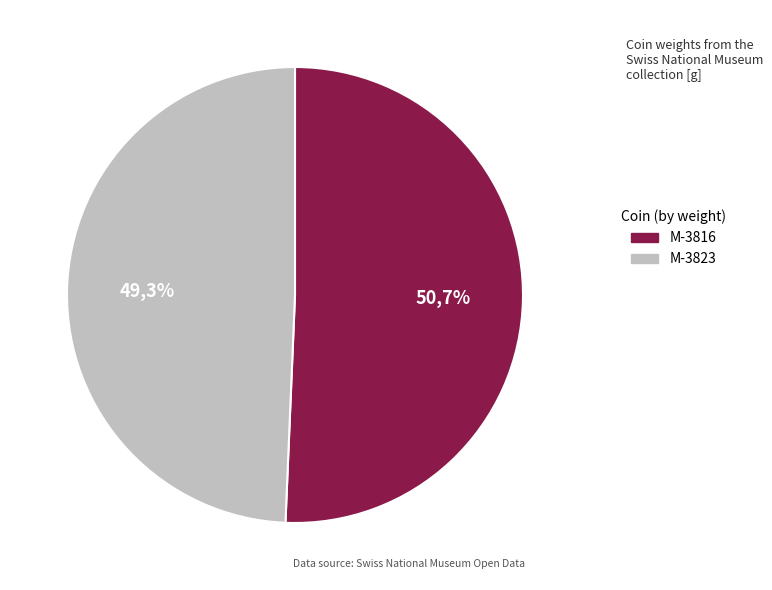

To the nearest percent, what is the combined percentage of M-3823 and M-3816?

100%